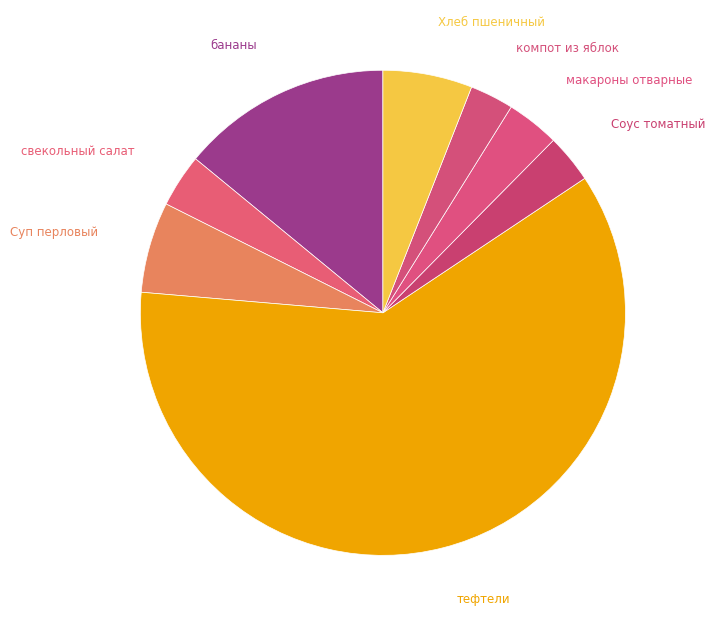

What is the smallest slice in the pie chart?

компот из яблок